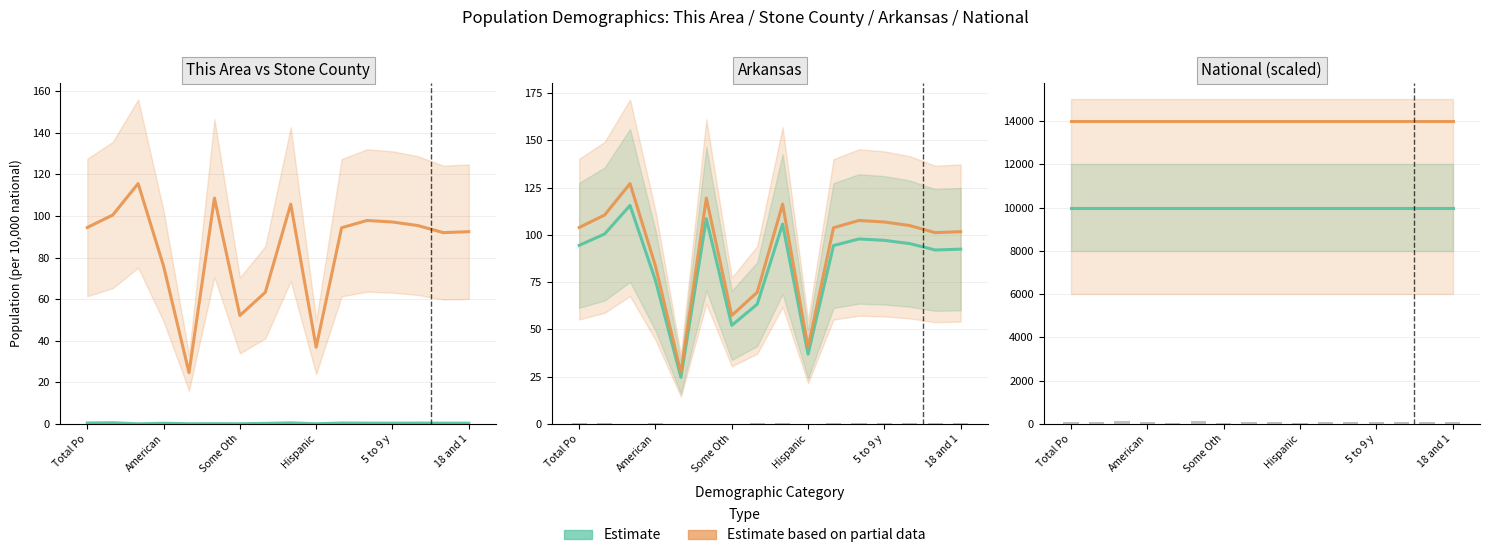

Which category has the lowest value in the Estimate based on partial data series?

Total Po